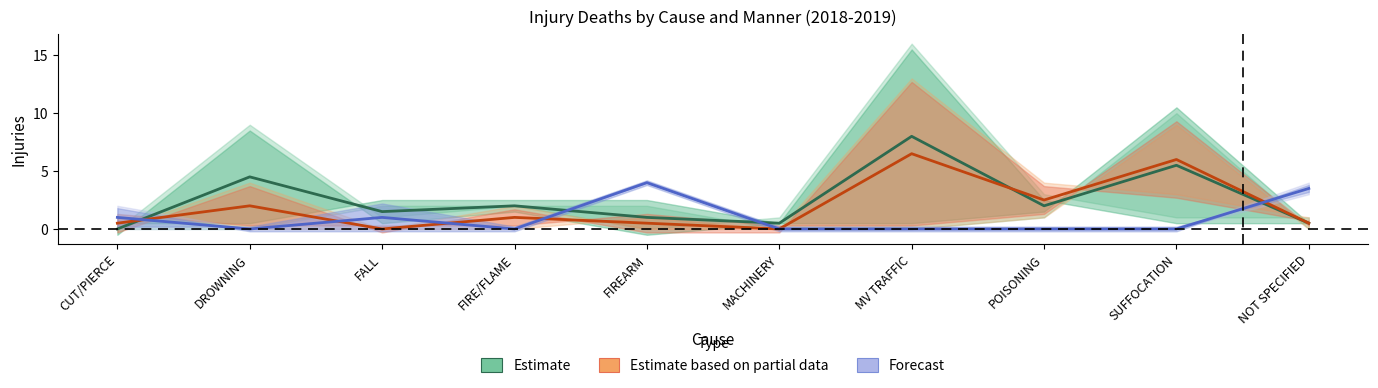

At which category does the chart reach its peak across all series?

MV TRAFFIC